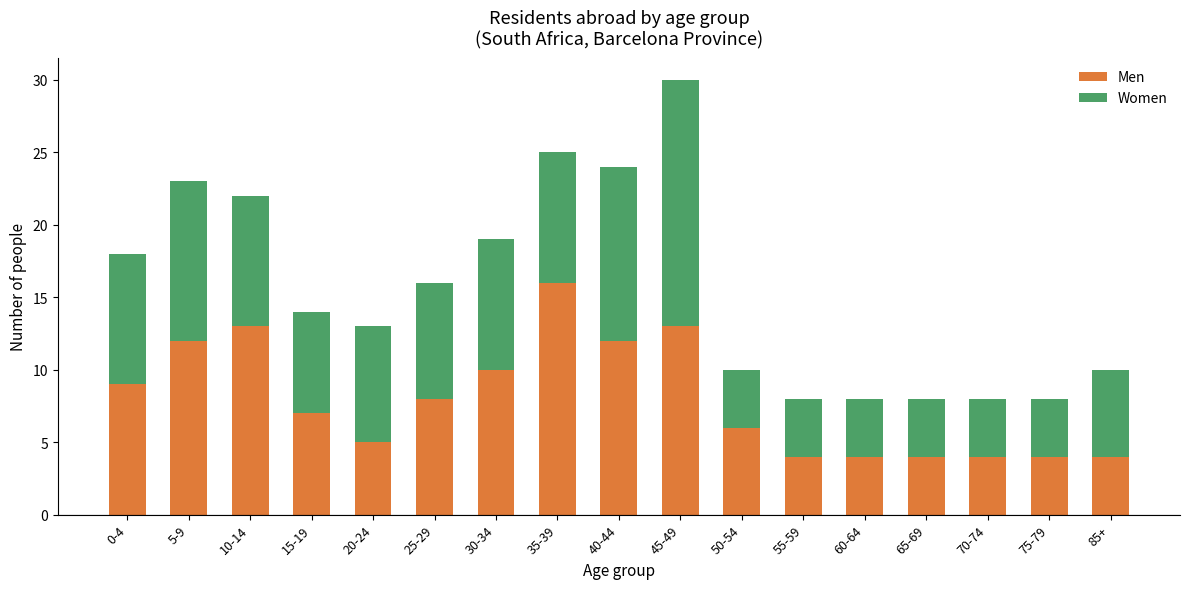

The Men series shows 8 at 25-29. True or false?

True